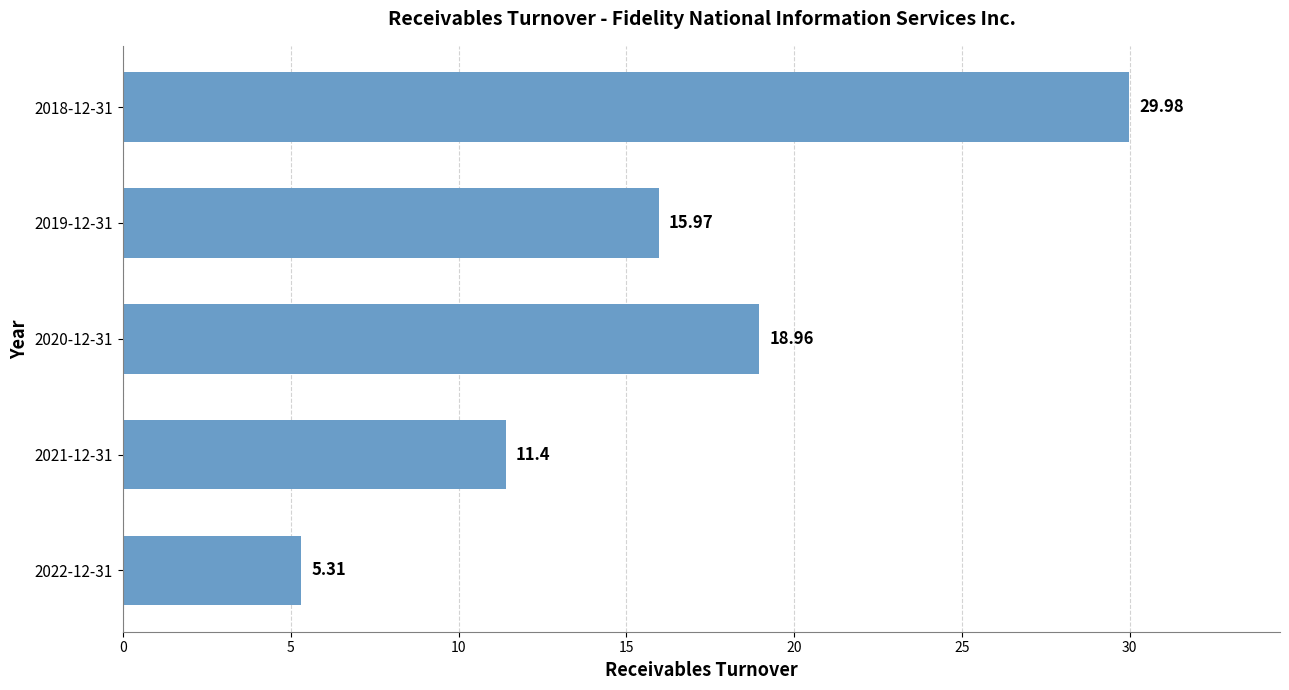

Which category has the highest value across all series?

2018-12-31